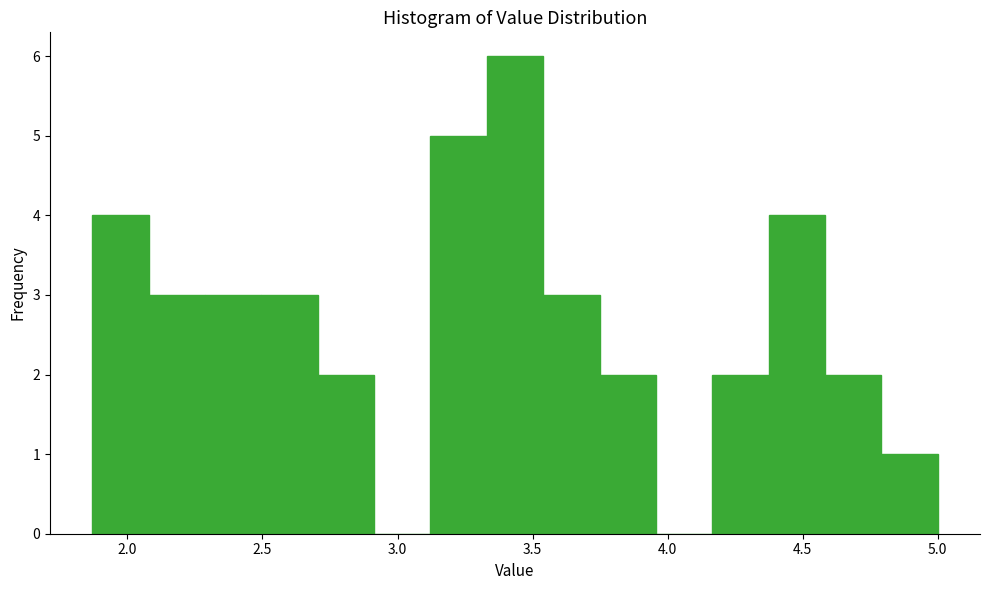

How tall is the bar that spans 2.10 to 2.30 on the x-axis? Neither the bar edges nor the heights are printed on the chart, so give them approximately, as read against the axes.

3